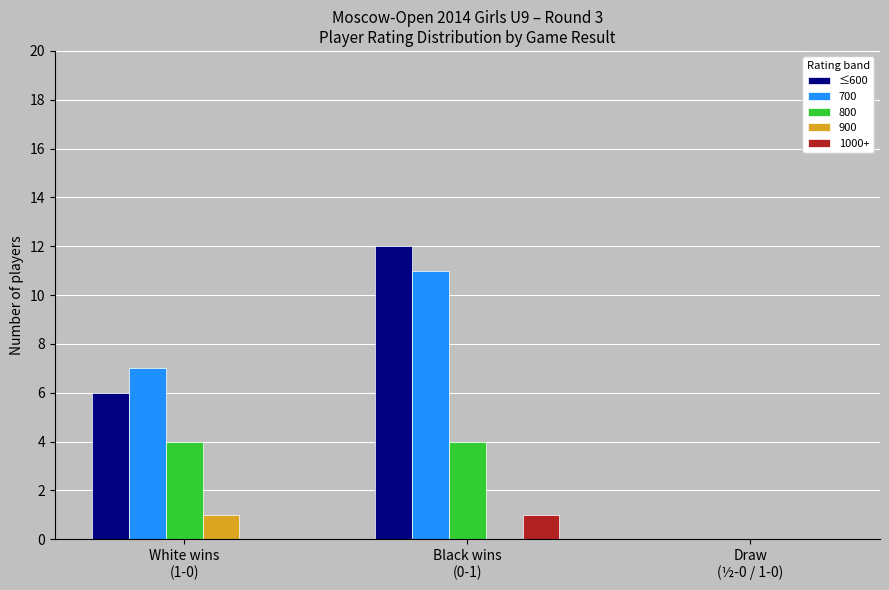

What is the sum of all 700 values?

18